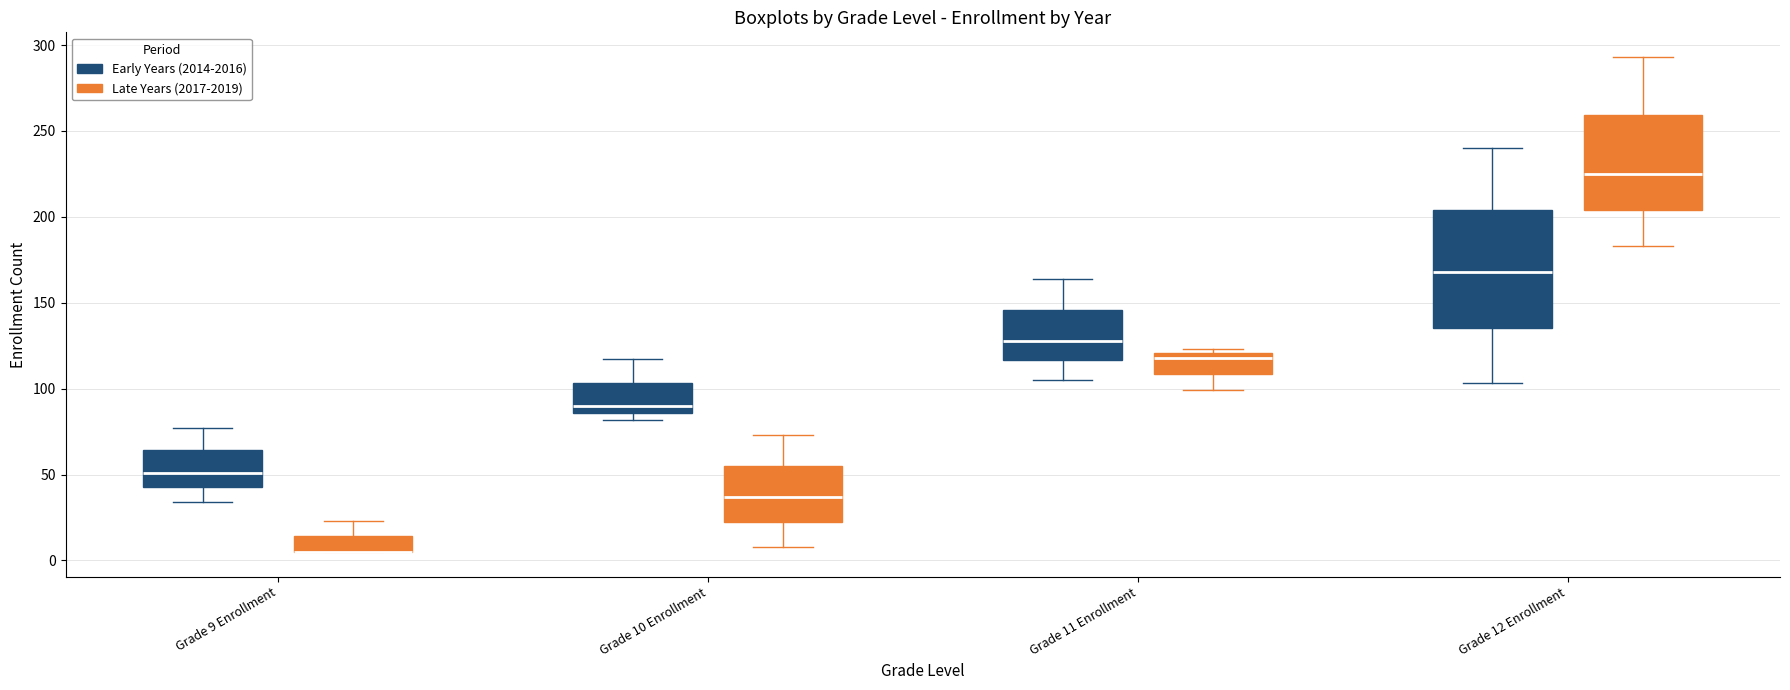

Comparing the boxes themselves (not the whiskers), which one is the tallest?

Grade 12 Enrollment (Early Years (2014-2016))